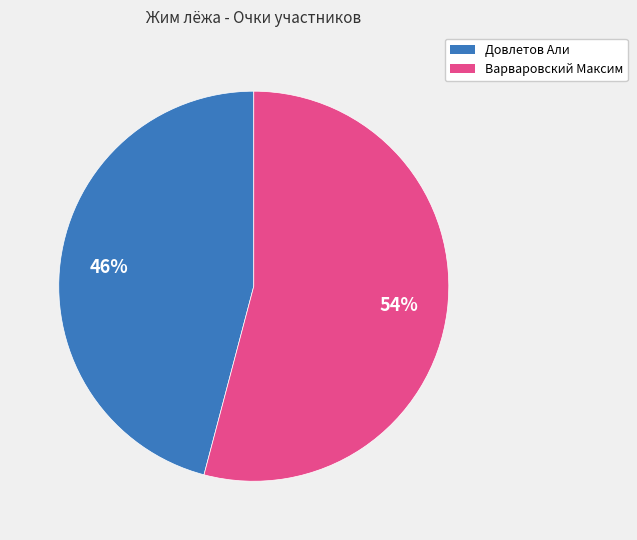

What is the smallest slice in the pie chart?

Довлетов Али